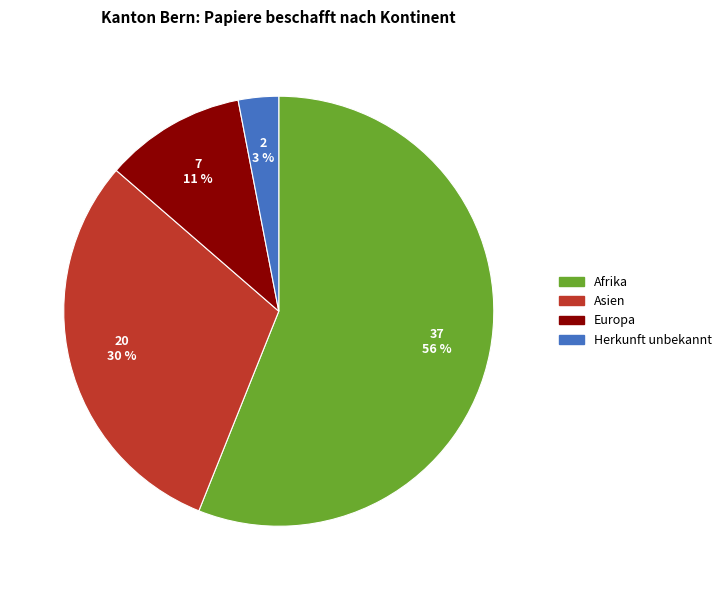

To the nearest percent, what is the average slice percentage?

25%